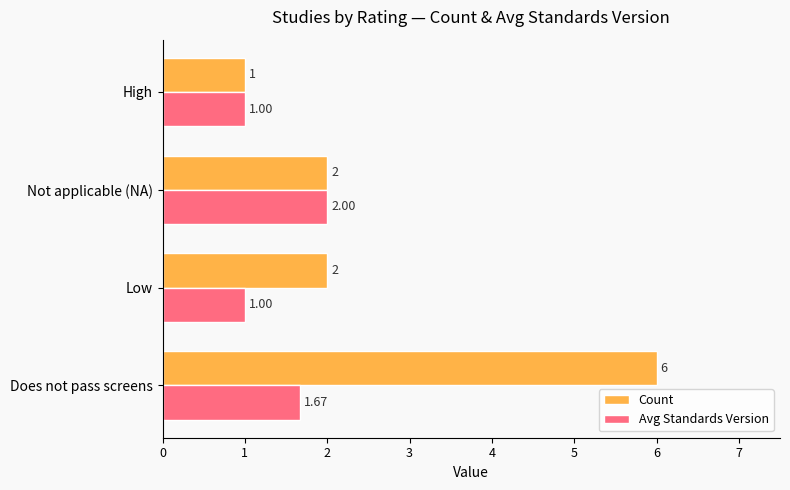

Which category has the highest value across all series?

Does not pass screens